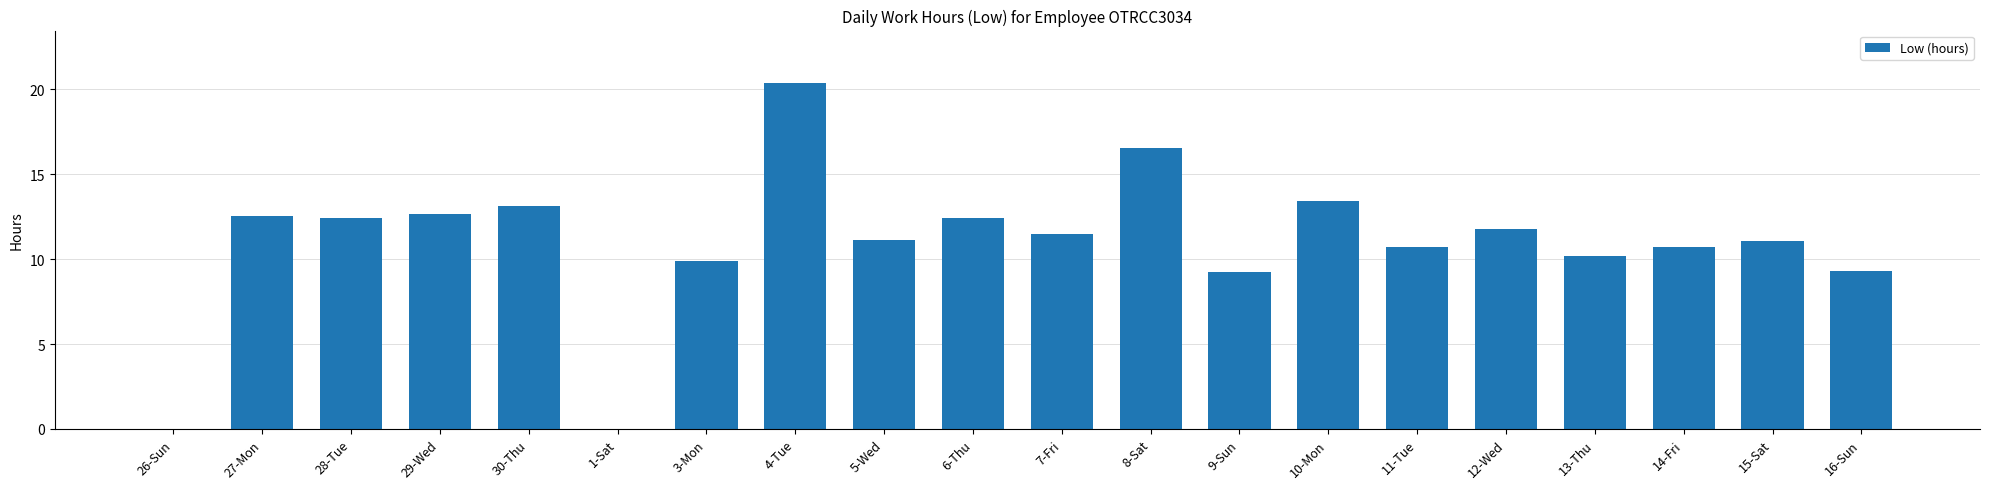

What is the sum of all values?

218.9